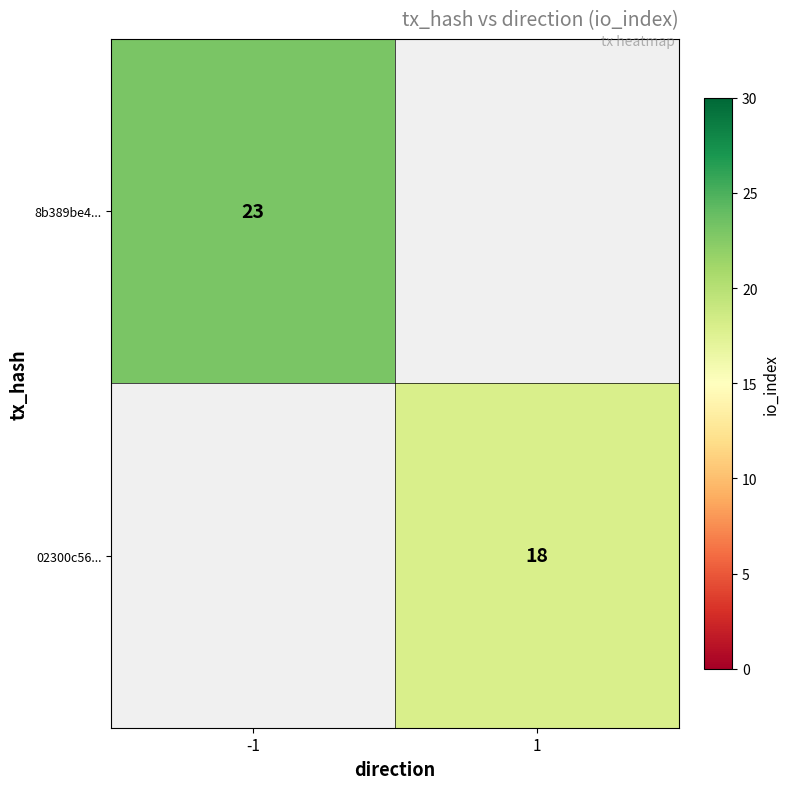

Is it true that 8b389be4... equals 36.6 at -1?

False